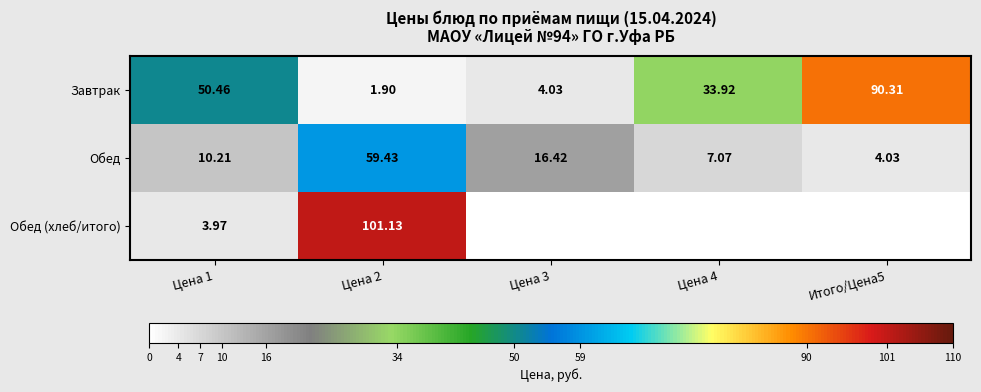

Is the value of Завтрак at Цена 3 greater than the value of Обед at Цена 2?

No